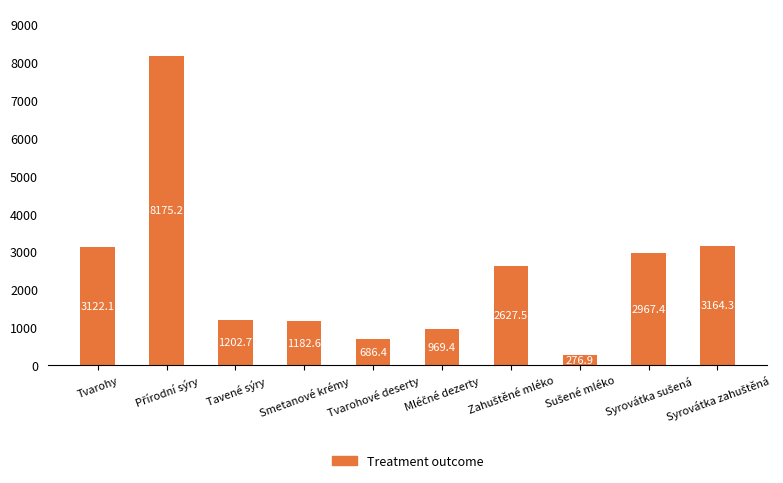

What is the approximate value at Tvarohy?

3122.1